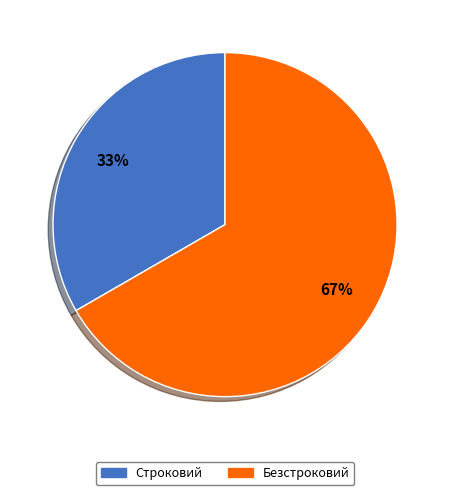

Is the sum of Безстроковий and Строковий greater than half?

Yes